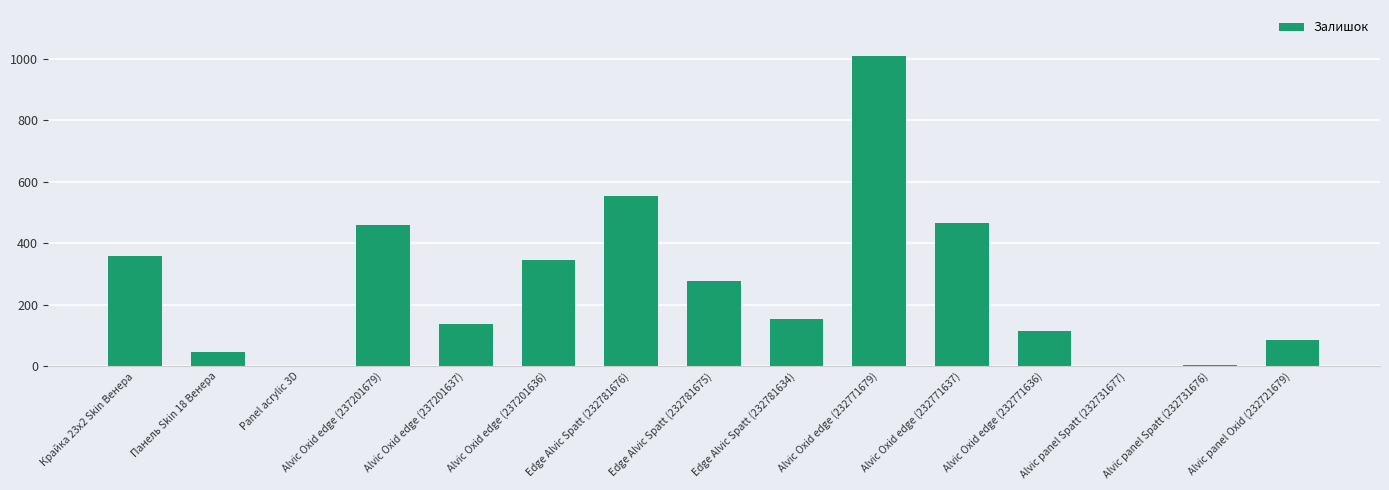

Is it true that the value at Alvic Oxid edge (237201636) is 344?

True